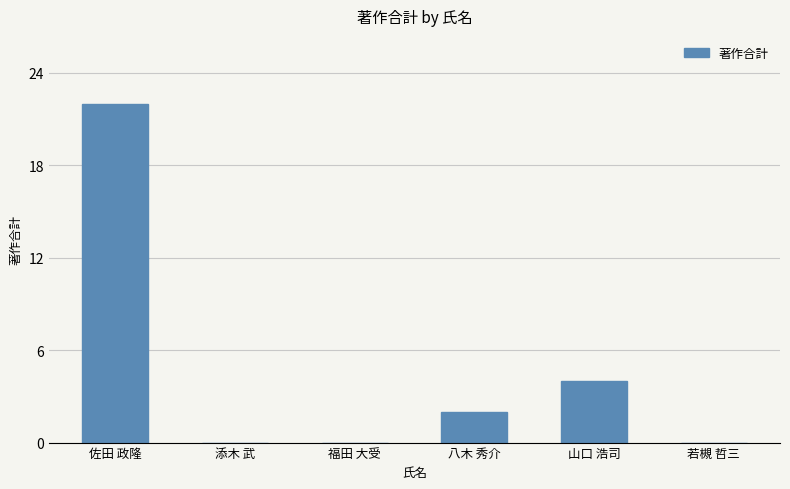

What is the sum of all values?

28